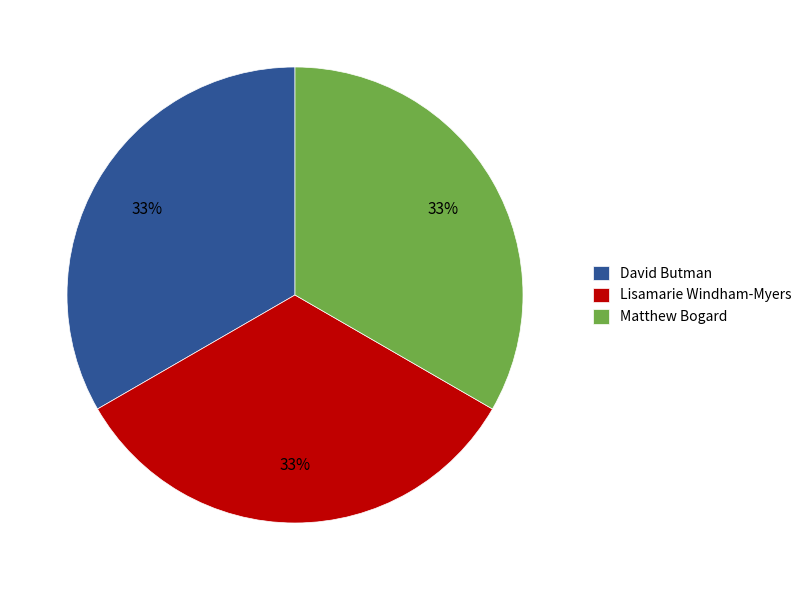

What percentage is the David Butman slice, to the nearest percent?

33%